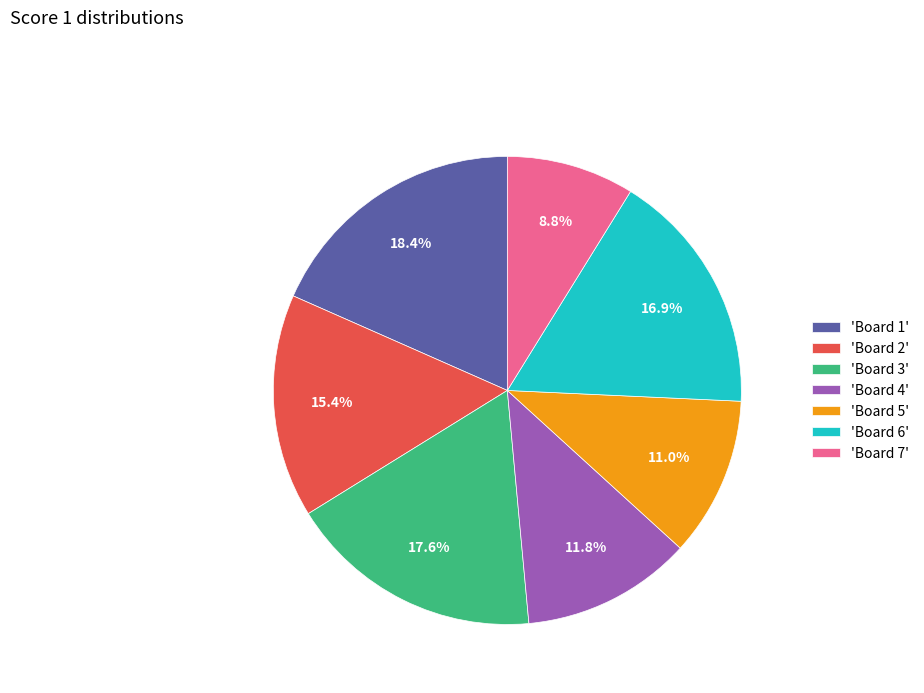

Which slice is the largest?

'Board 1'